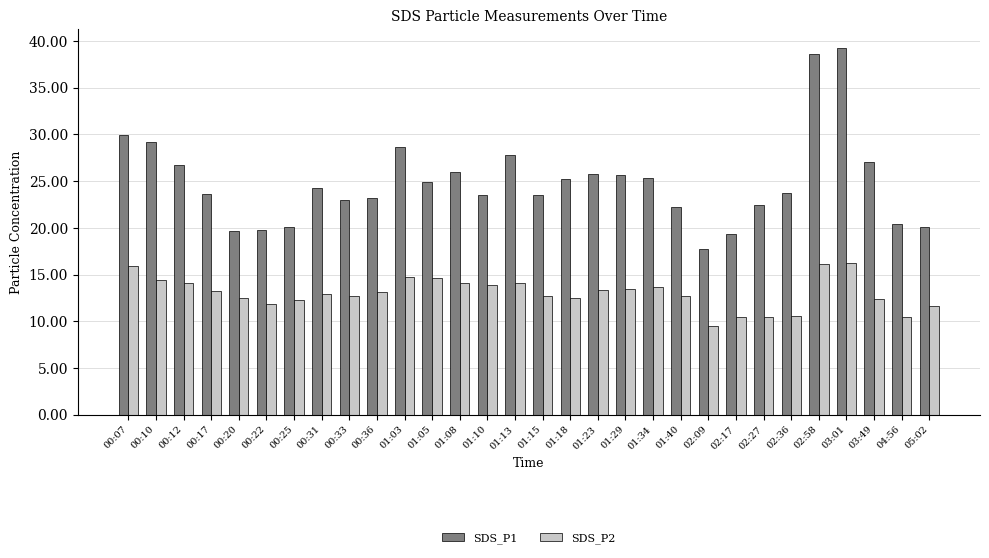

Which series has the widest spread of values?

SDS_P1